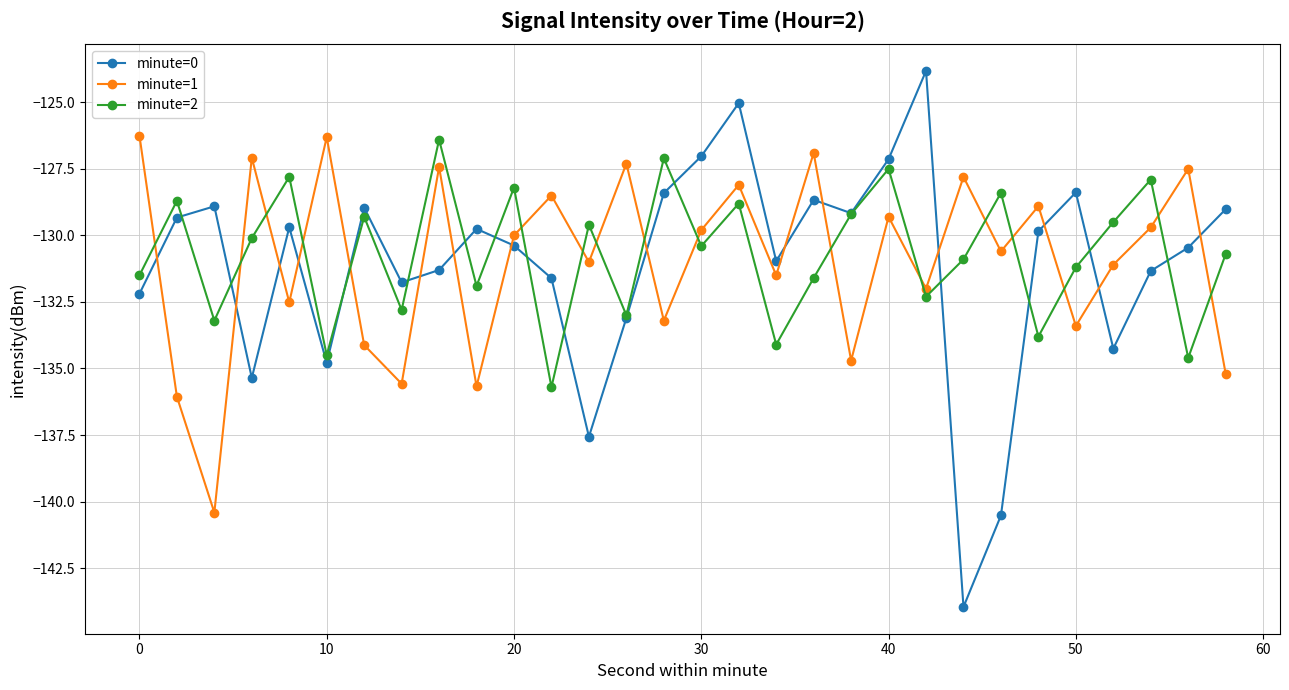

Does the chart have visible grid lines?

Yes